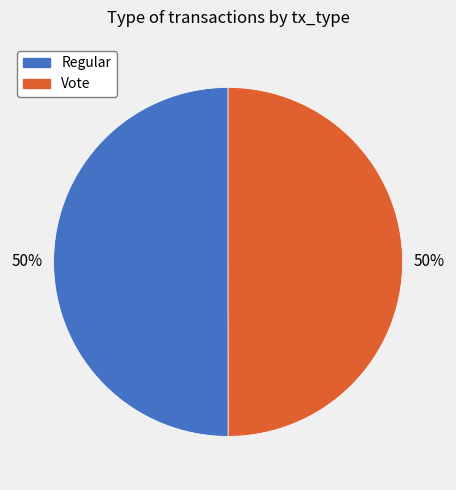

What percentage is the Regular slice, to the nearest percent?

50%